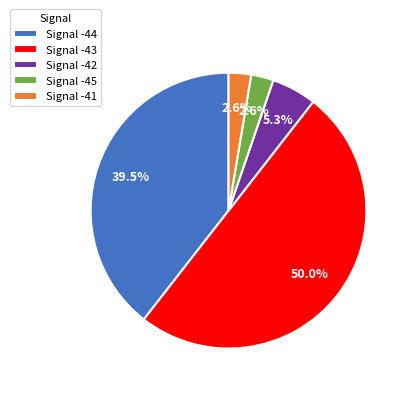

Which category has the biggest portion of the pie?

Signal -43